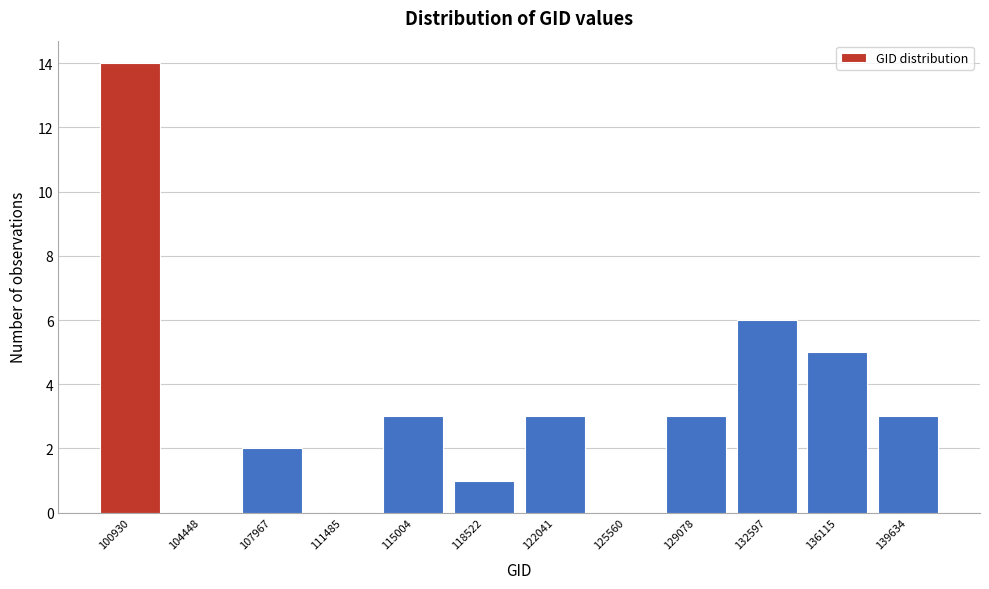

Reading right to left, list all the values displayed in this chart.

139634=3	136115=5	132597=6	129078=3	125560=0	122041=3	118522=1	115004=3	111485=0	107967=2	104448=0	100930=14